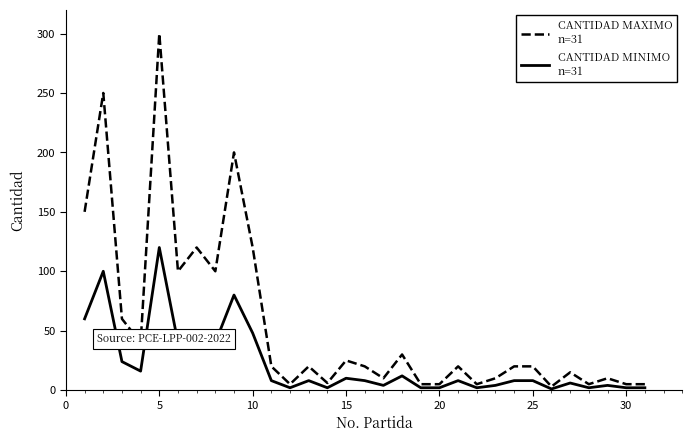

What is the maximum value shown in the chart?

300